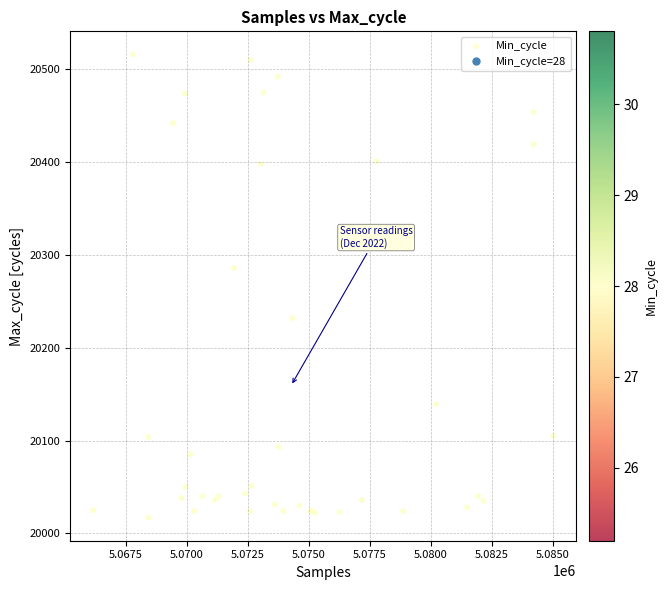

What Y value in the scatter plot is closest to 20266?

20286